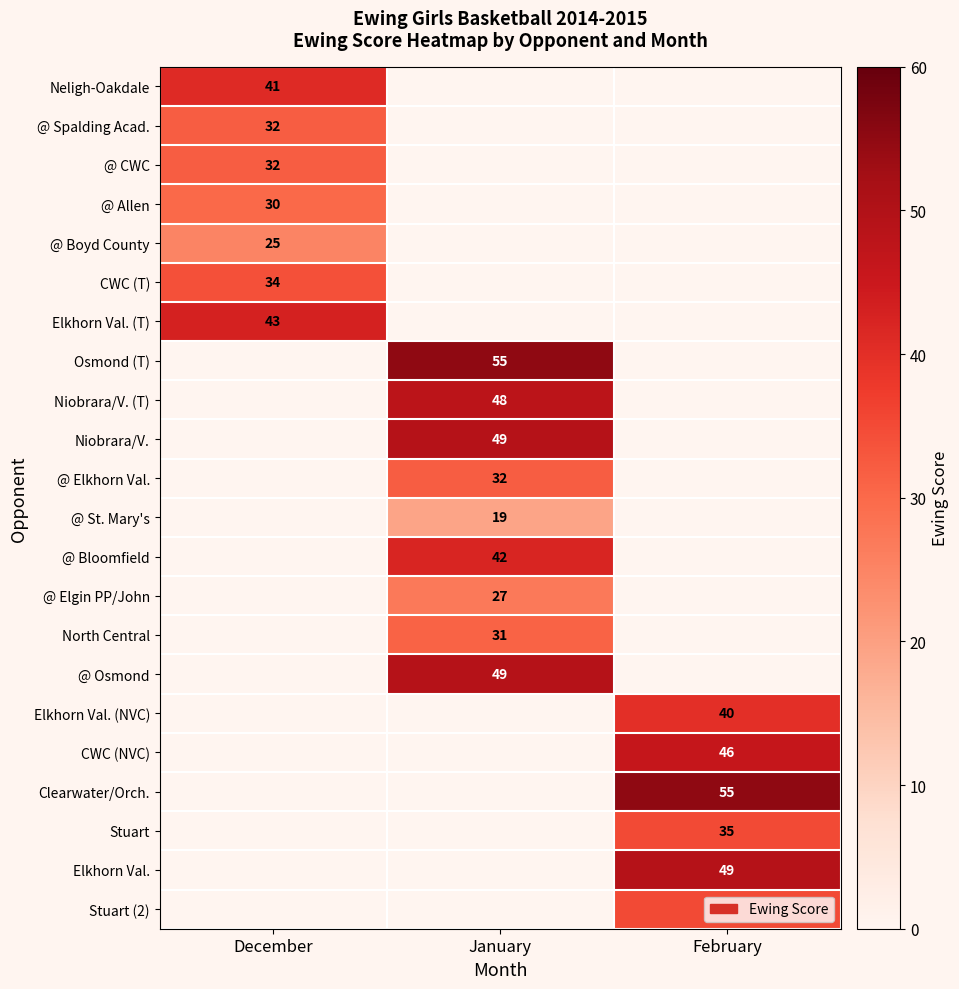

True or false: @ Bloomfield has a value of 75 at January.

False